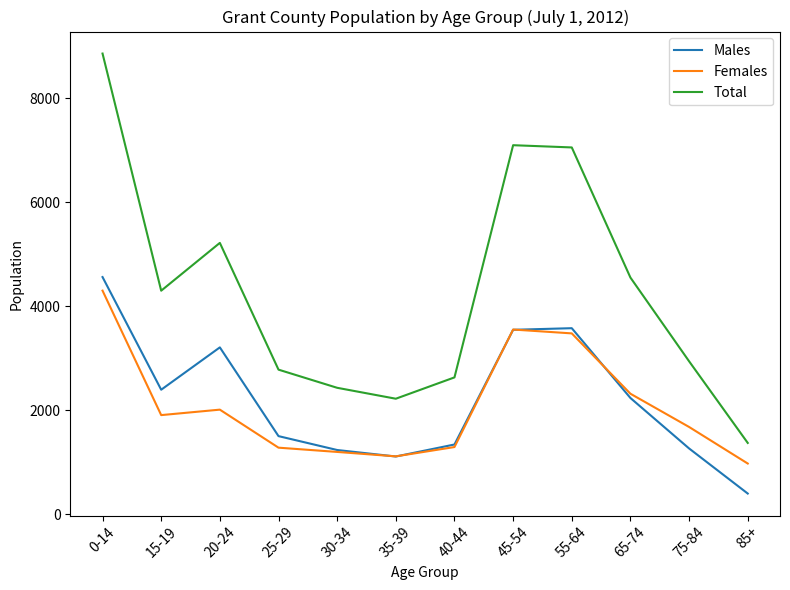

In Females, how many points are lower than both neighbors (excluding endpoints)?

2